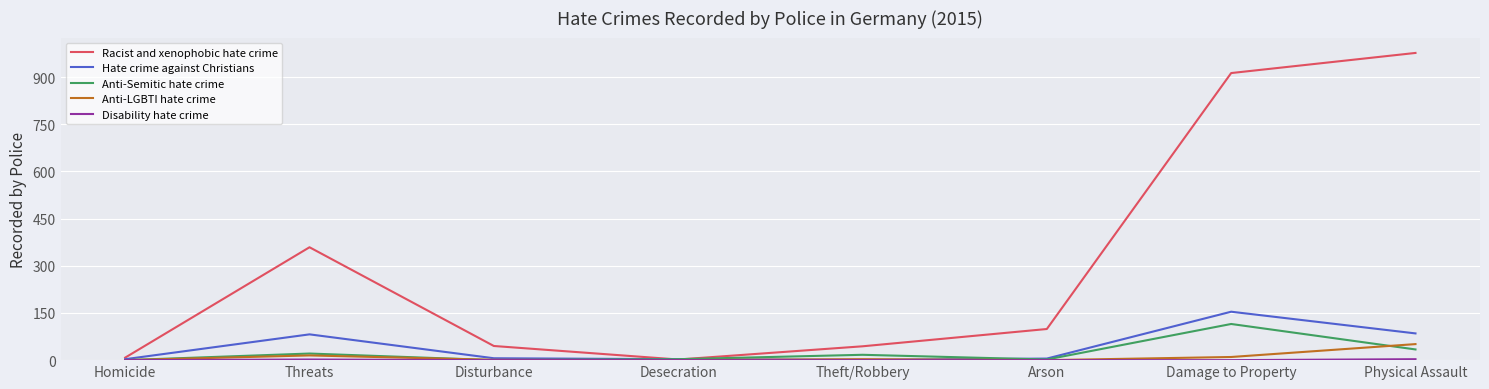

Which series changed the most between Homicide and Threats?

Racist and xenophobic hate crime